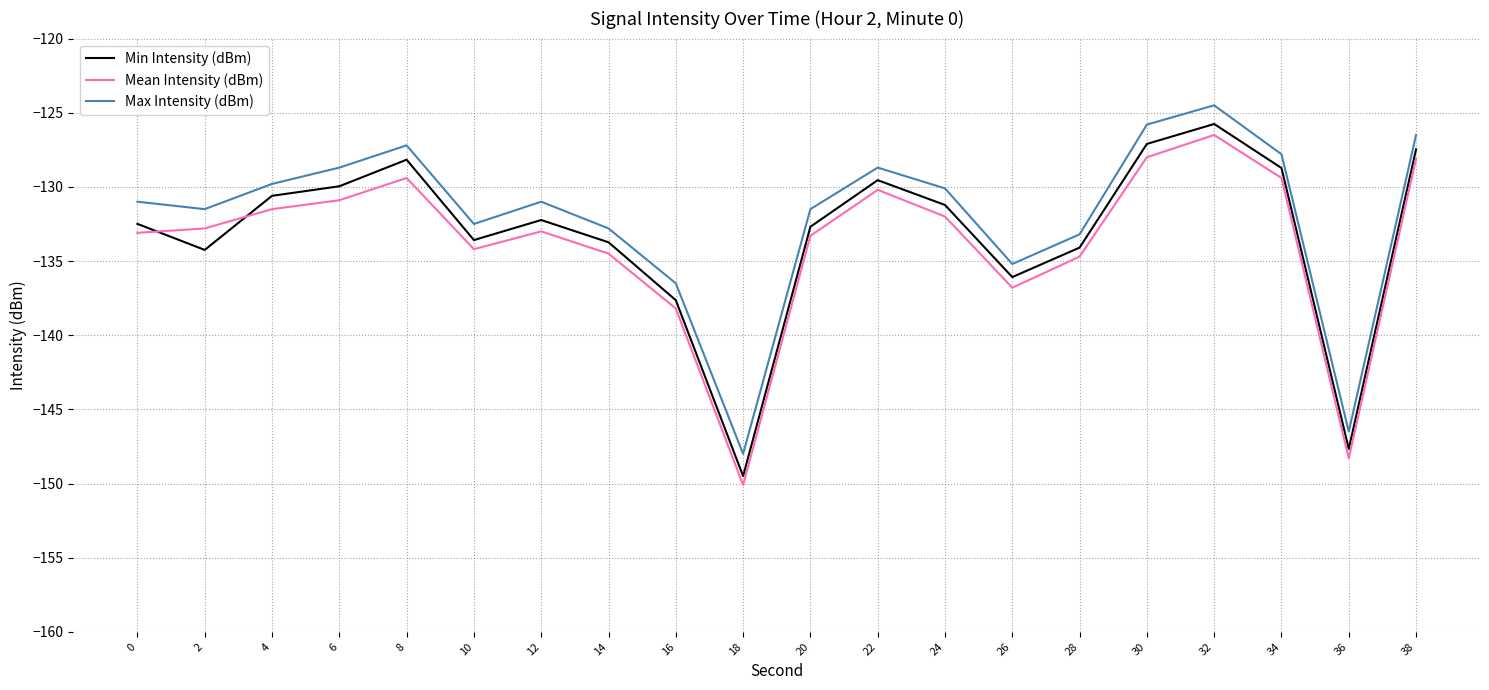

Which series ends up on top after the final intersection of Min Intensity (dBm) and Mean Intensity (dBm)?

Min Intensity (dBm)